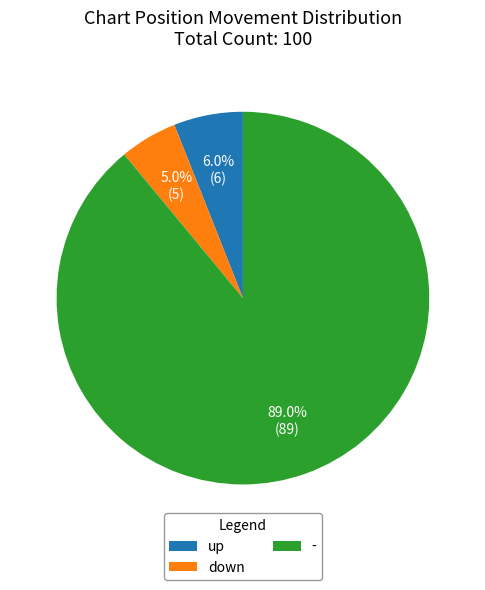

How many segments does this pie chart have?

3